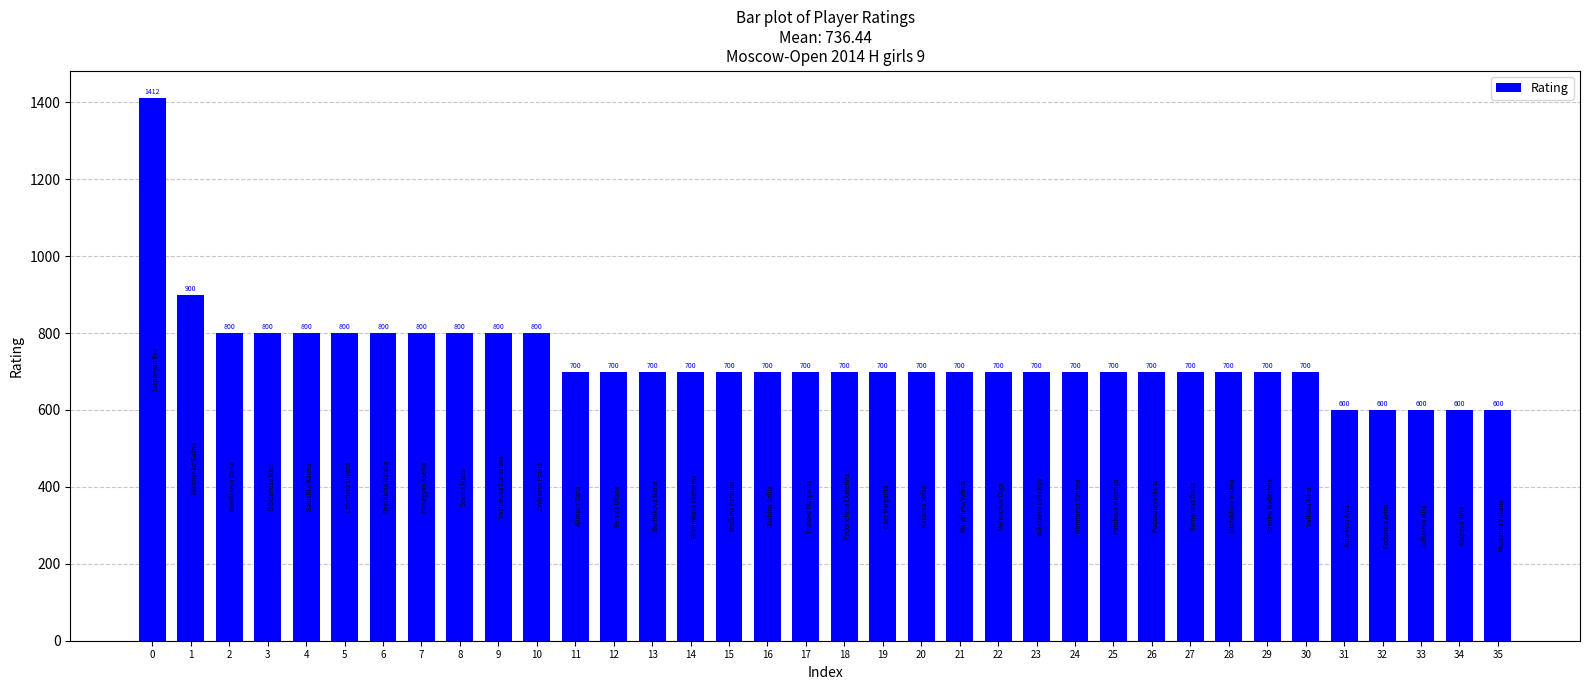

What is the difference between the maximum and minimum values?

812